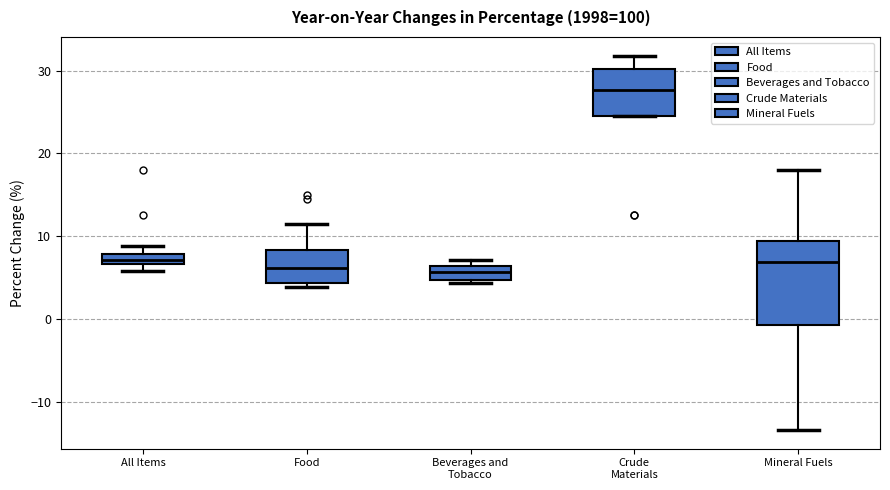

Where is the lower edge of the box for Food on the y-axis? The values are not printed on the chart, so give them approximately, as read against the axis.

4